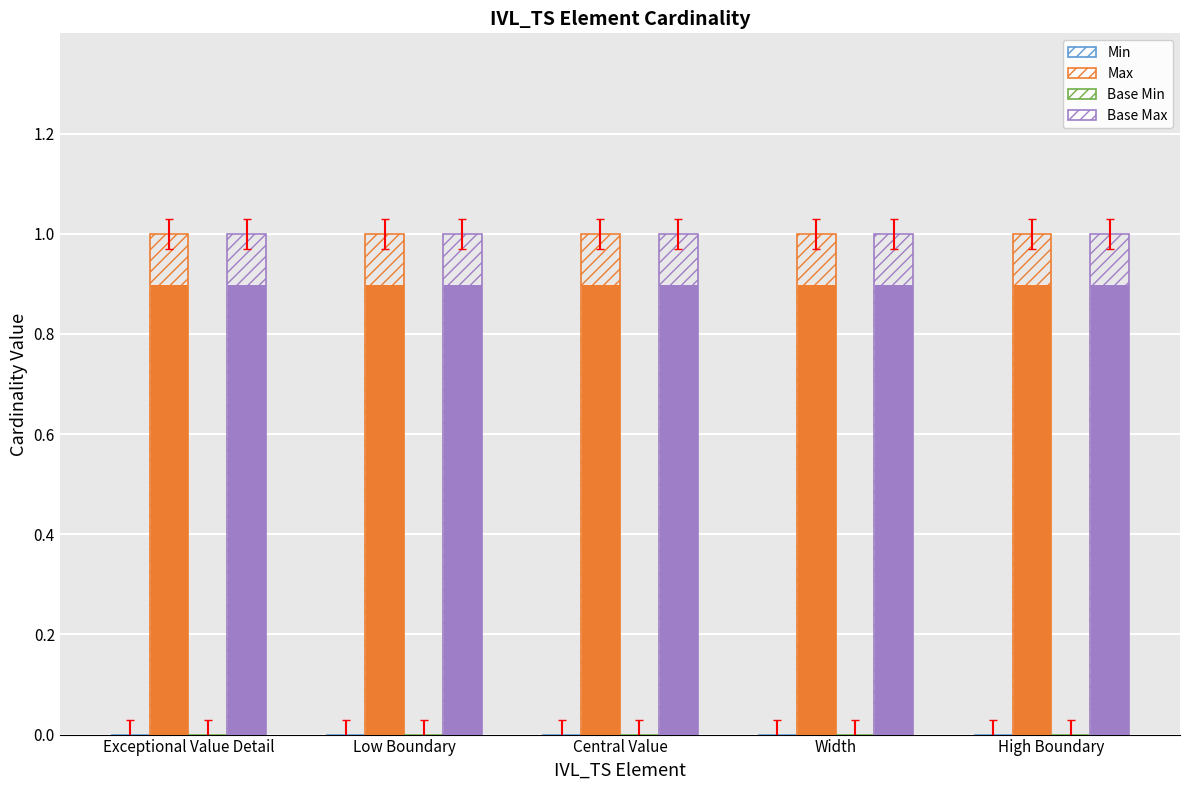

Count the number of data series in this chart.

4